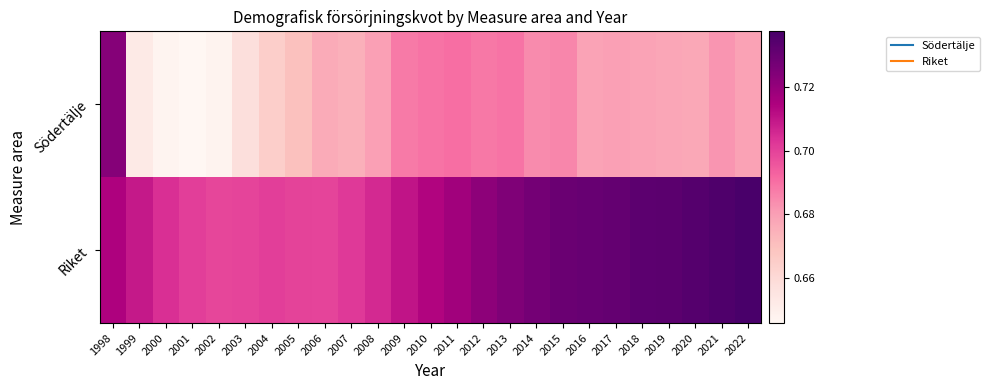

What is the greatest value displayed?

0.7